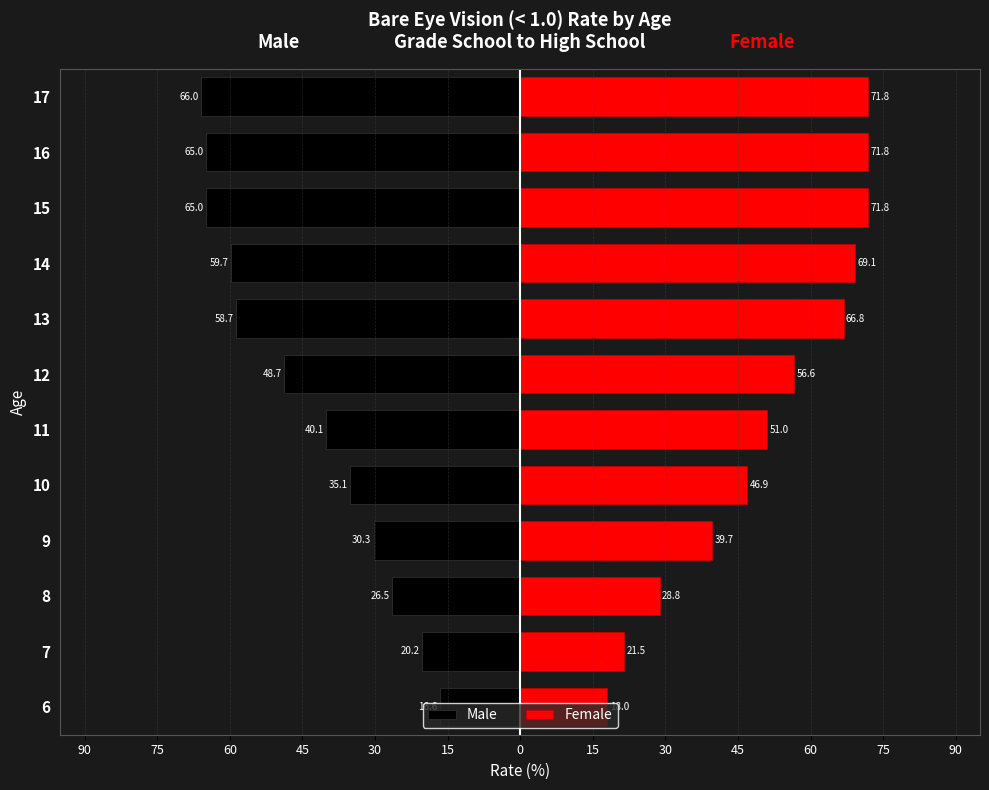

How many data points in Male are above -40?

5